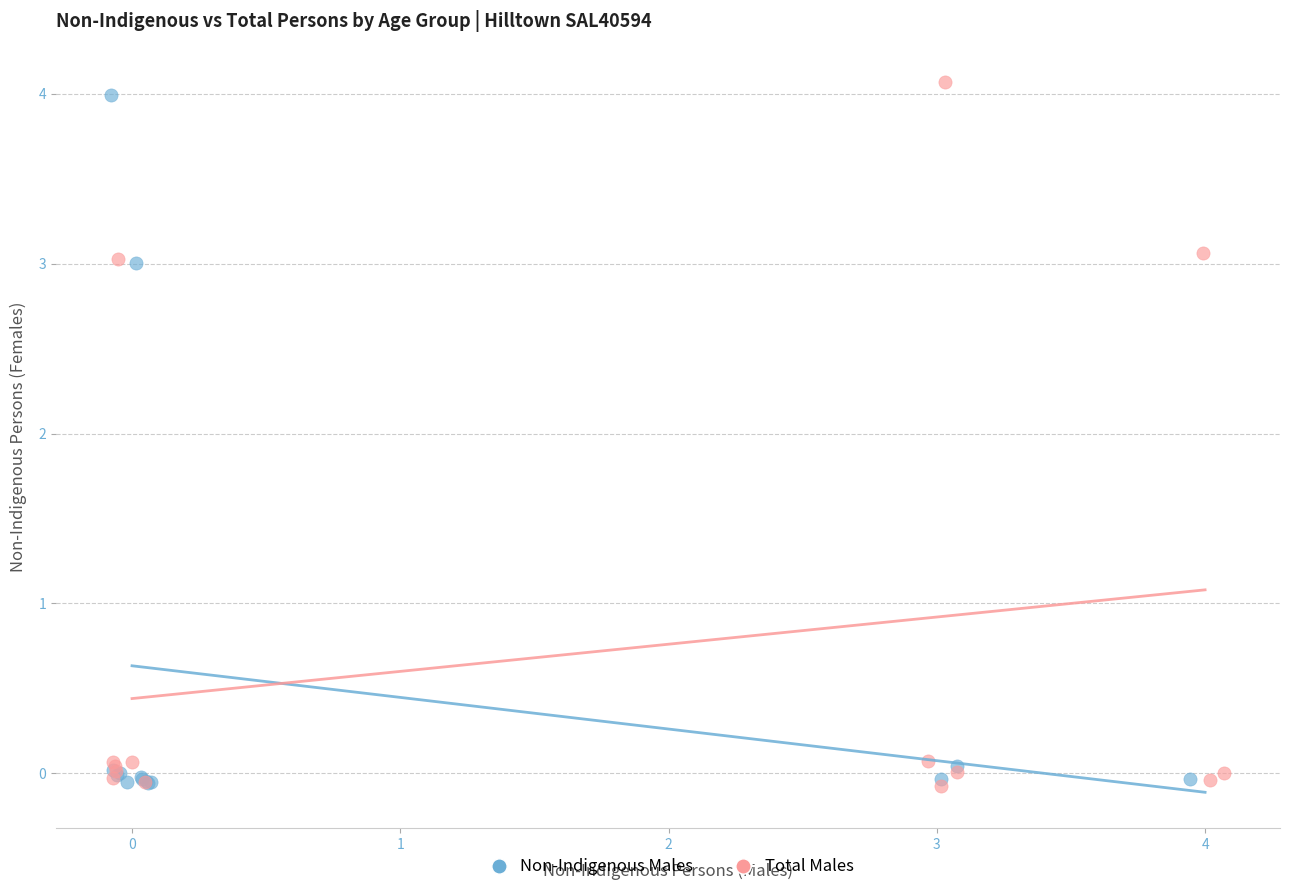

Which series has the largest Y range (max minus min)?

Total Males